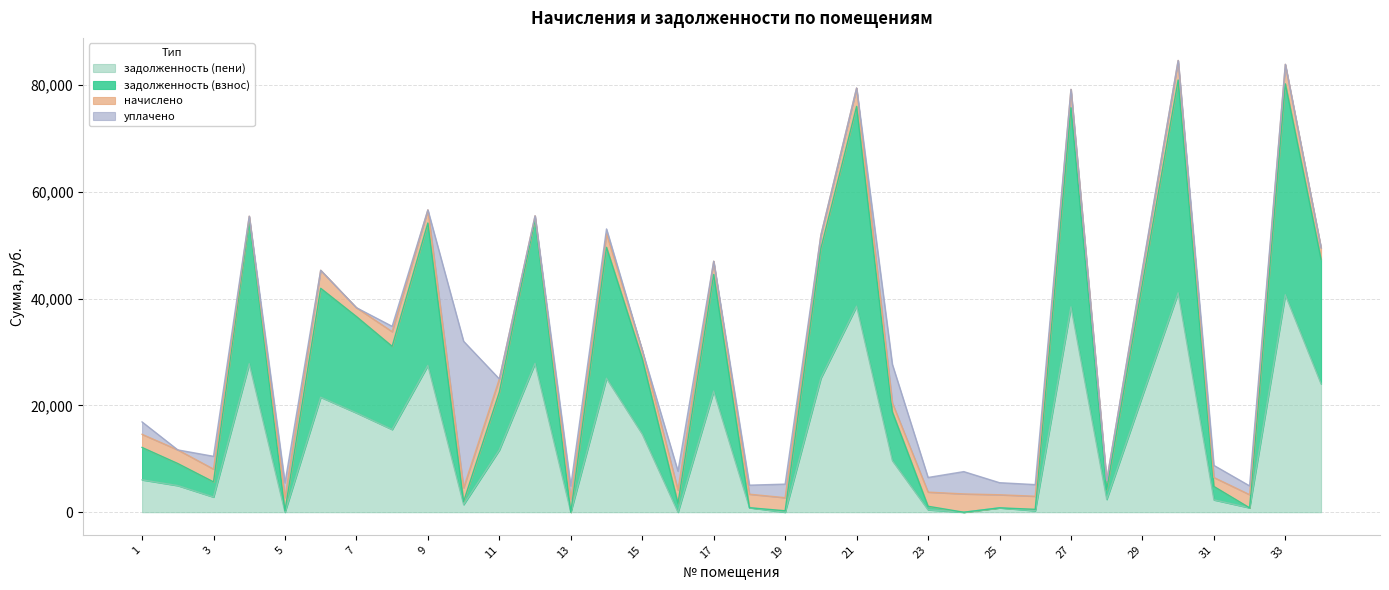

At which category is the sum across all series the highest?

30